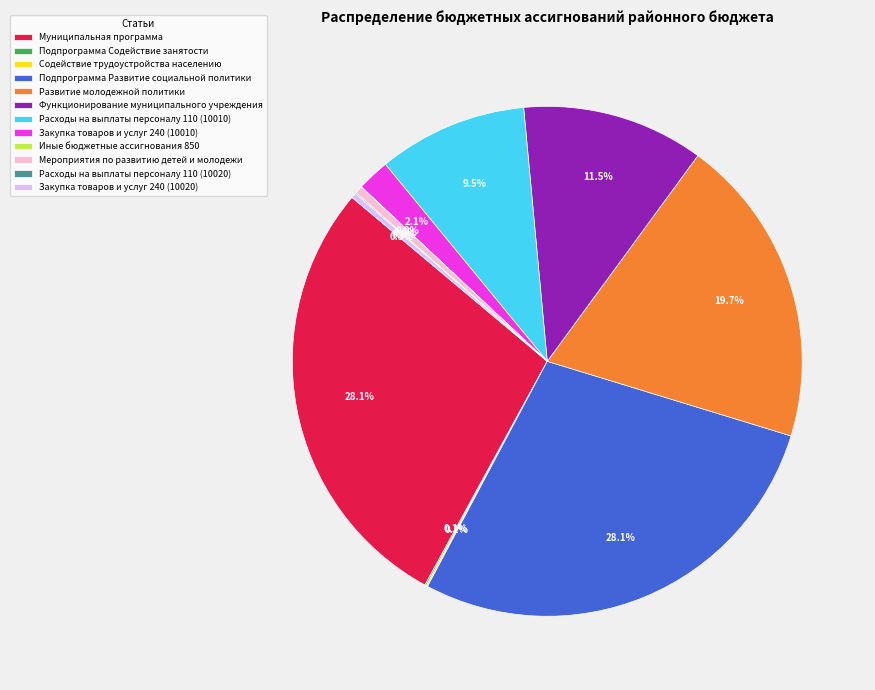

The Развитие молодежной политики slice represents 20% of the pie. True or false?

True